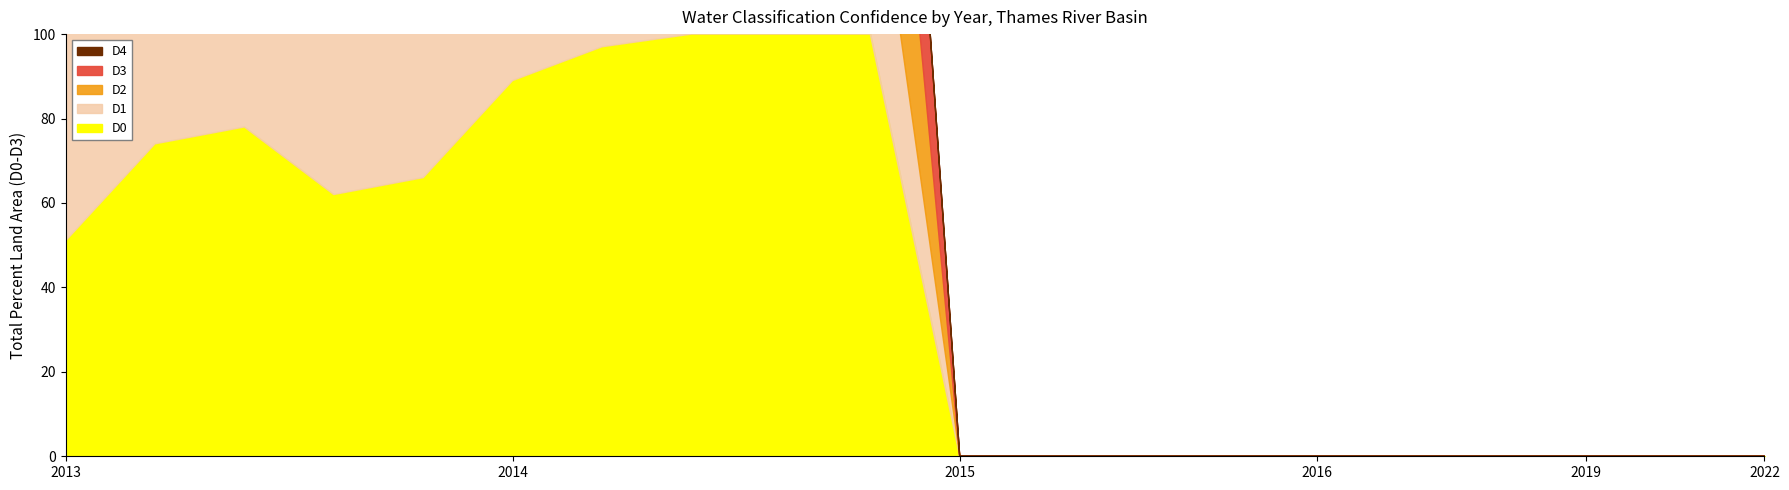

Which has a higher value, 2014 or 2015?

2014